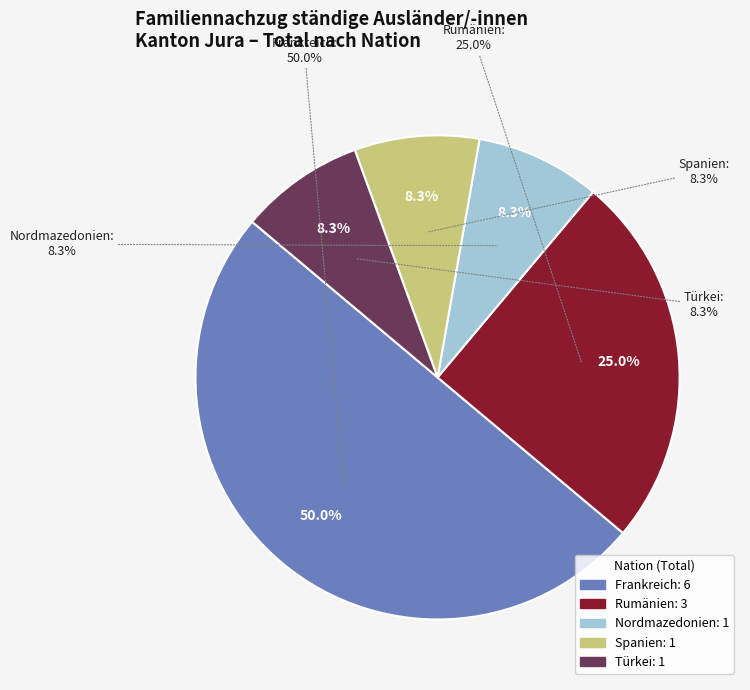

What percentage is the Spanien slice, to the nearest percent?

8%